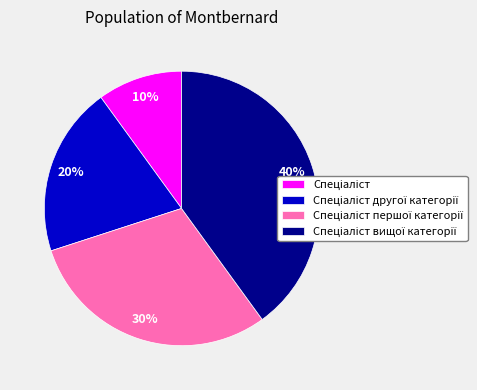

To the nearest percent, what is the average slice percentage?

25%